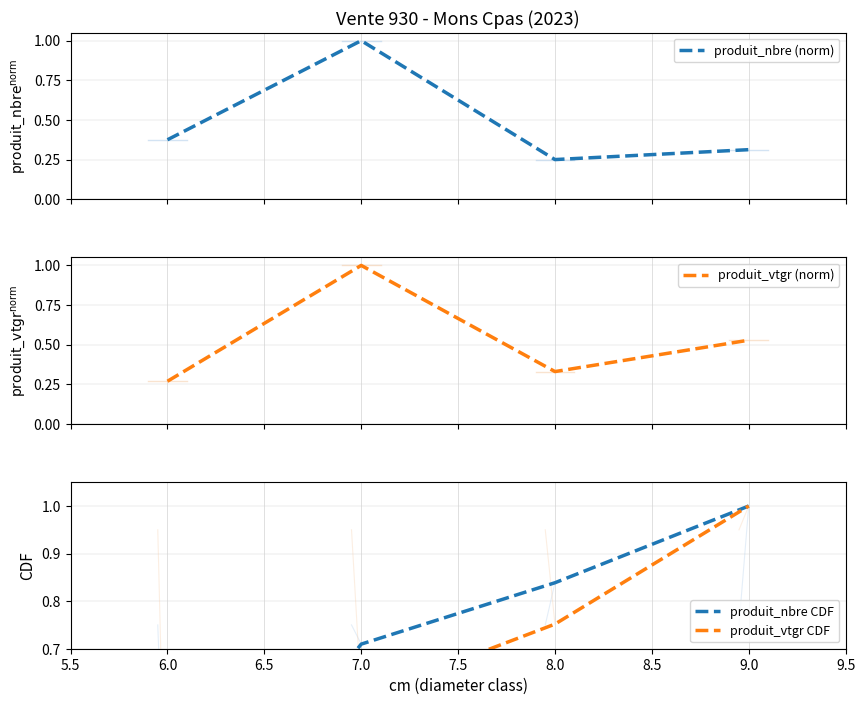

True or false: produit_nbre CDF has more than 2 interior local peaks.

False